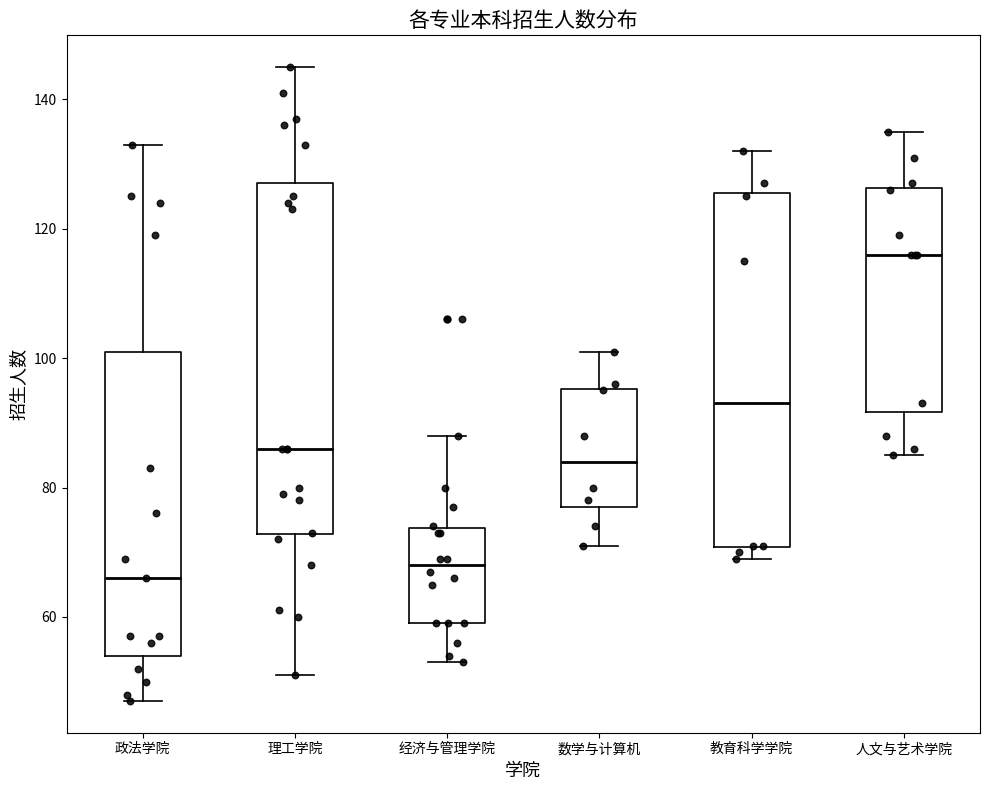

Reading left to right, transcribe this box plot: for each box, give where its median line is, the range the box spans, and where its two whiskers end, as read against the y-axis. The values are not printed on the chart, so give them approximately, as read against the axis.

政法学院: median 66, box 54 to 102, whiskers 48 to 134
理工学院: median 86, box 72 to 128, whiskers 52 to 146
经济与管理学院: median 68, box 60 to 74, whiskers 54 to 88
数学与计算机: median 84, box 78 to 96, whiskers 72 to 102
教育科学学院: median 94, box 70 to 126, whiskers 70 (just below the box's lower edge) to 132
人文与艺术学院: median 116, box 92 to 126, whiskers 86 to 136